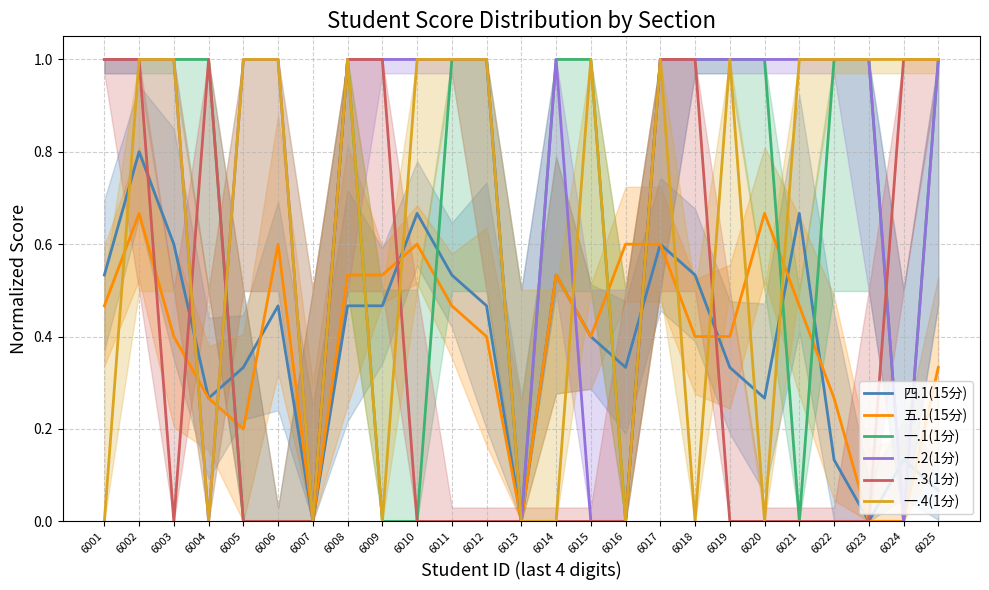

What is the difference between the 四.1(15分) values at 6014 and 6002?

0.3